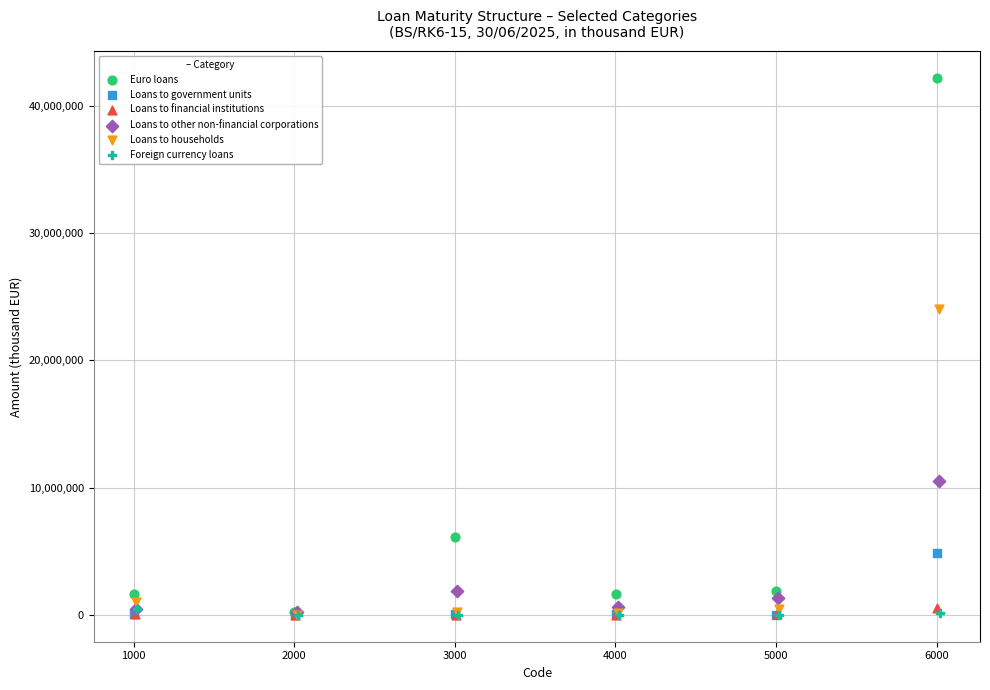

Which series has the largest Y range (max minus min)?

Euro loans